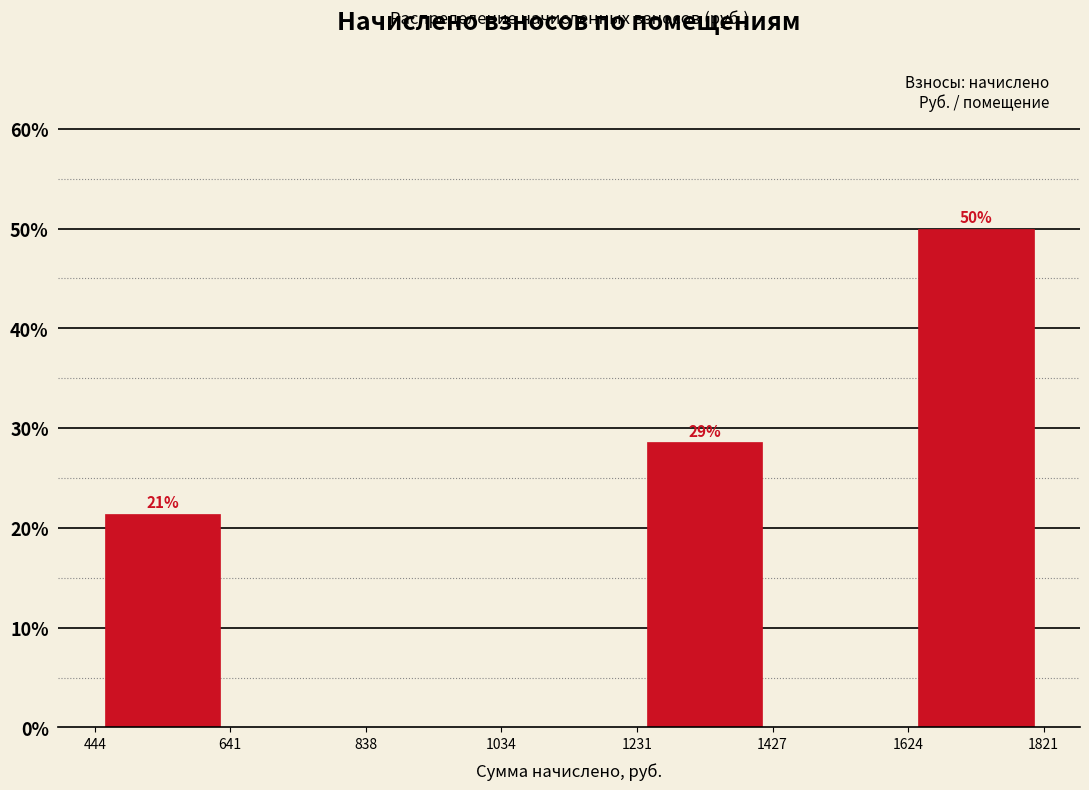

Over which range of the x-axis is the bar tallest?

1624 to 1821